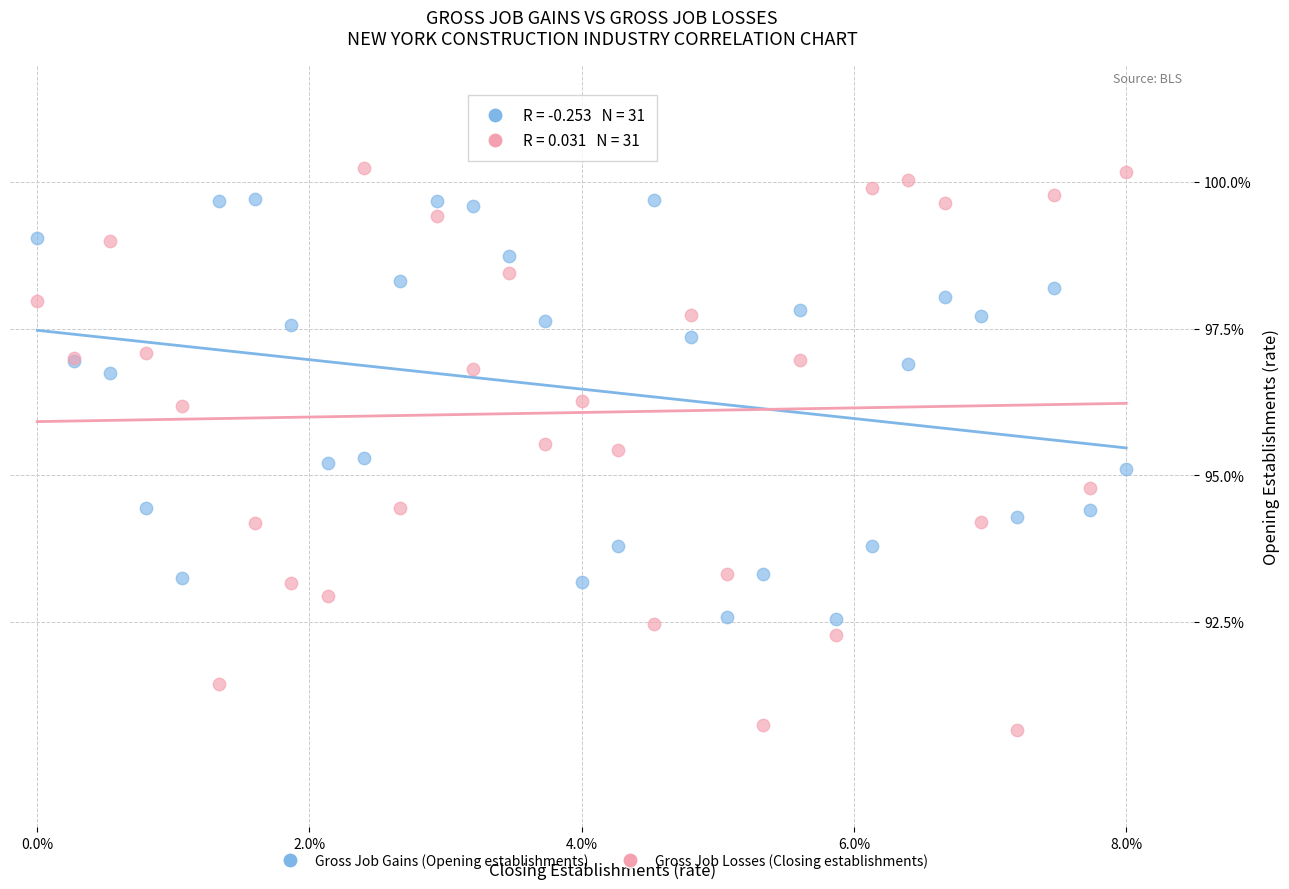

Which series reaches the maximum Y coordinate?

Gross Job Losses (Closing establishments)